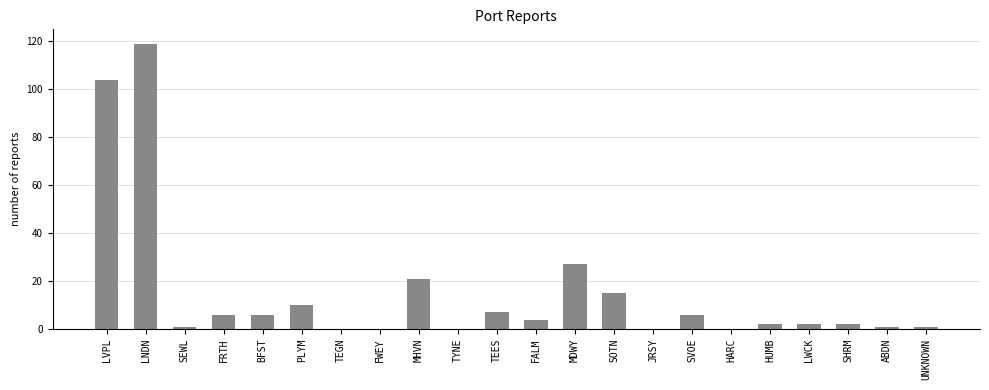

At which label is the value closest to 59?

MDWY